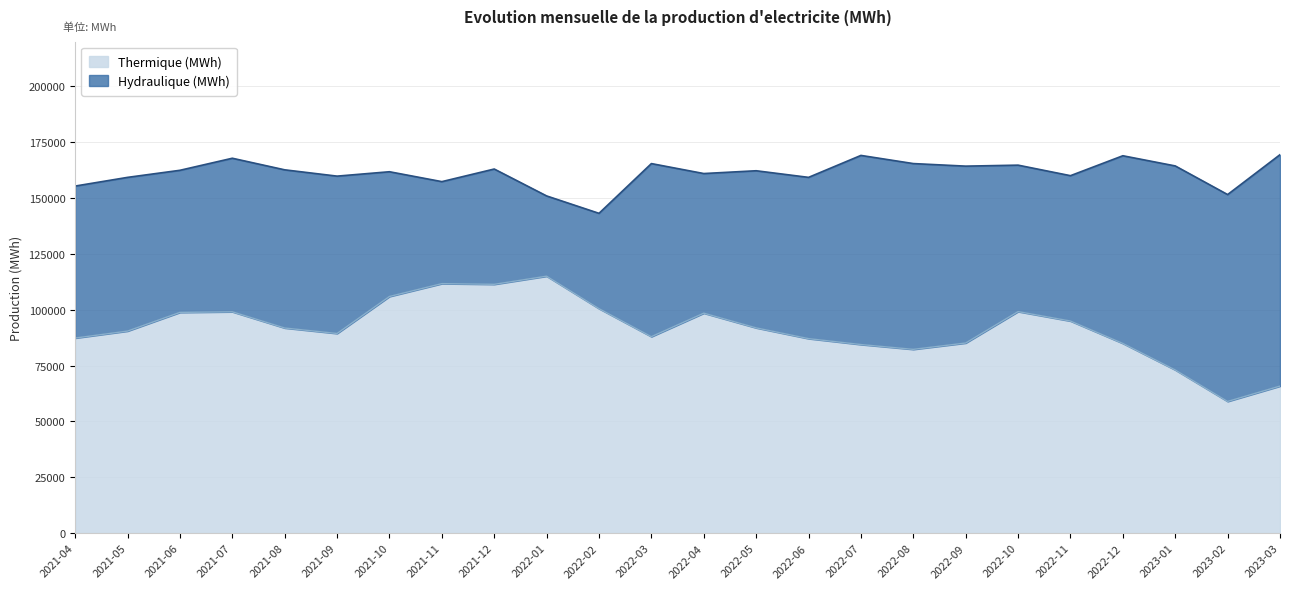

Which has a higher value, 2022-03 or 2022-06?

2022-03